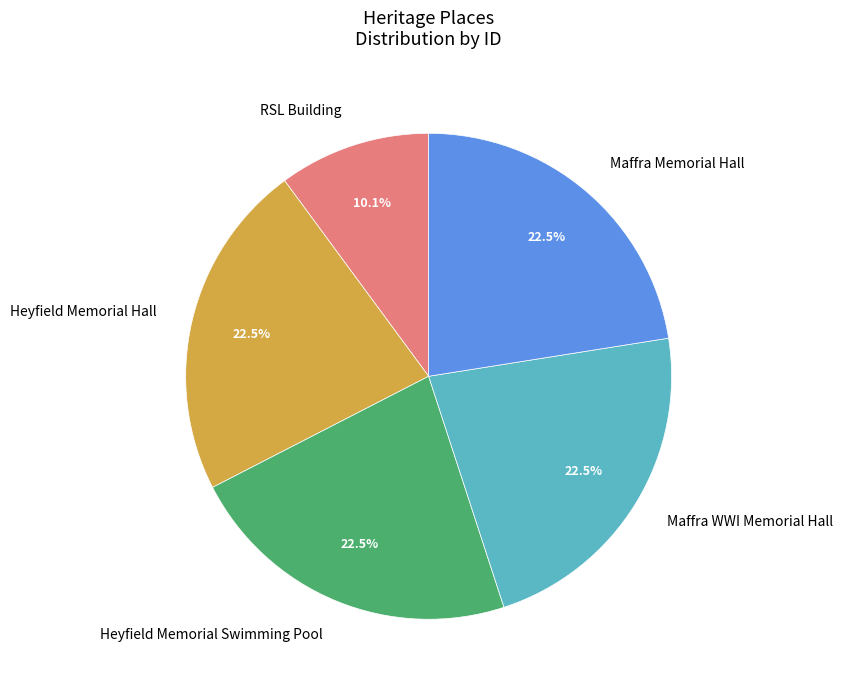

What is the total percentage of Maffra WWI Memorial Hall and RSL Building?

32.6%